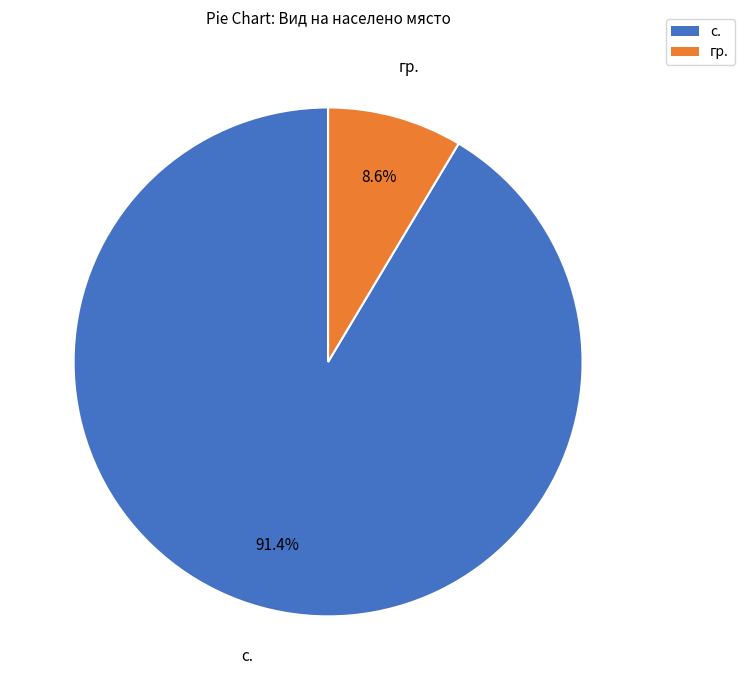

To the nearest percent, what is the difference between the largest and smallest slice percentages?

83%